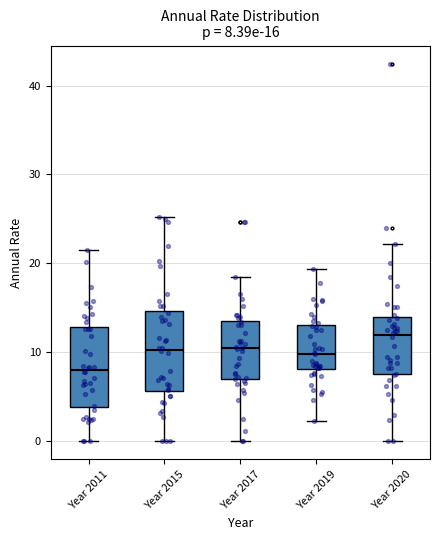

Which box's median line is the highest?

Year 2020